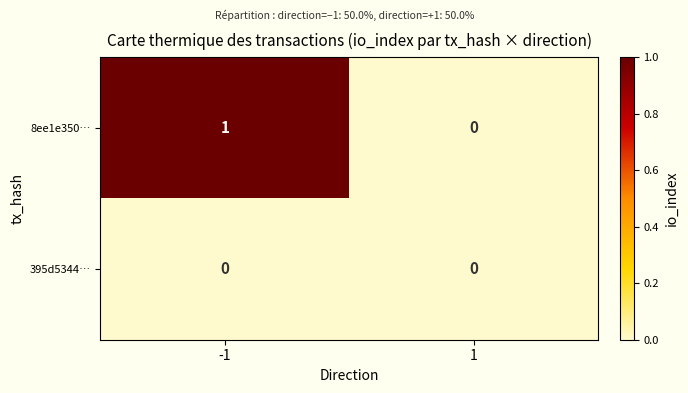

List the series in order of their overall mean, highest first.

8ee1e350…, 395d5344…